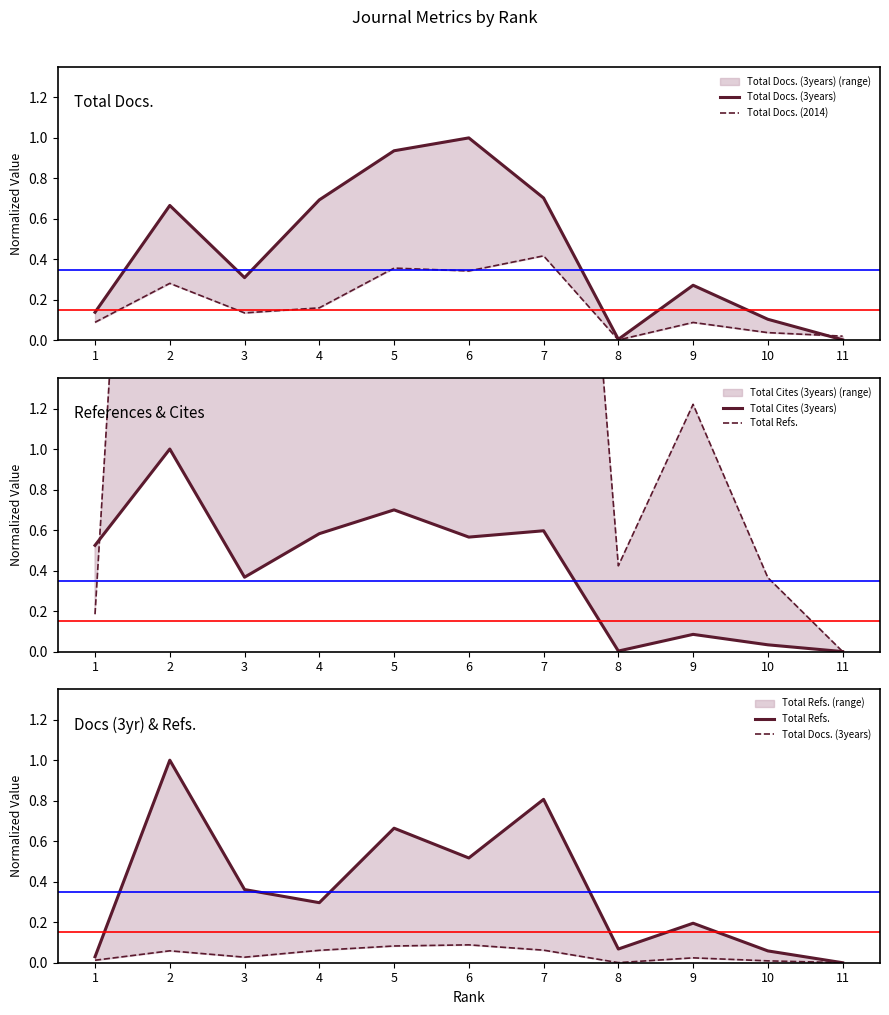

Is the value of Total Refs. at 8 greater than the value of Total Cites (3years) at 4?

No